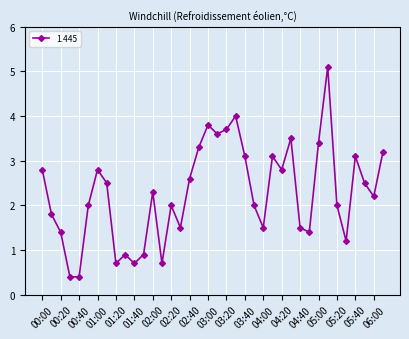

How many lines are shown in the chart?

1